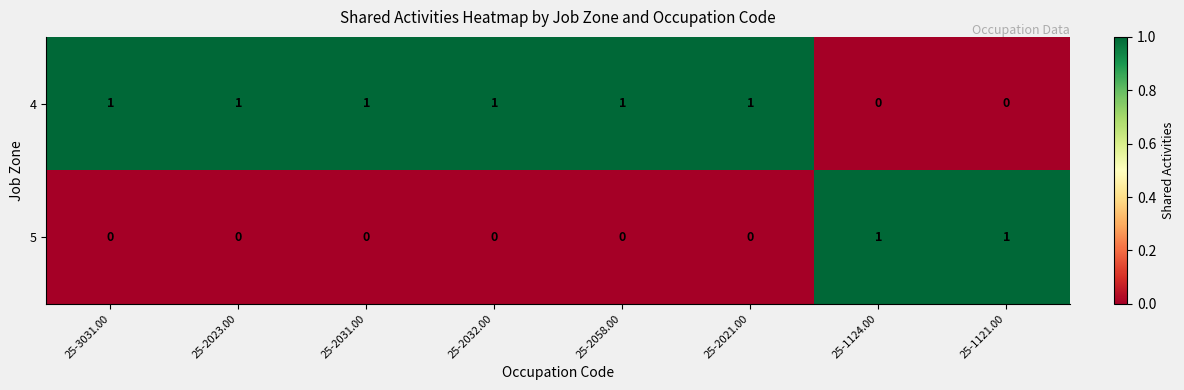

Which series has the largest total across all categories?

4